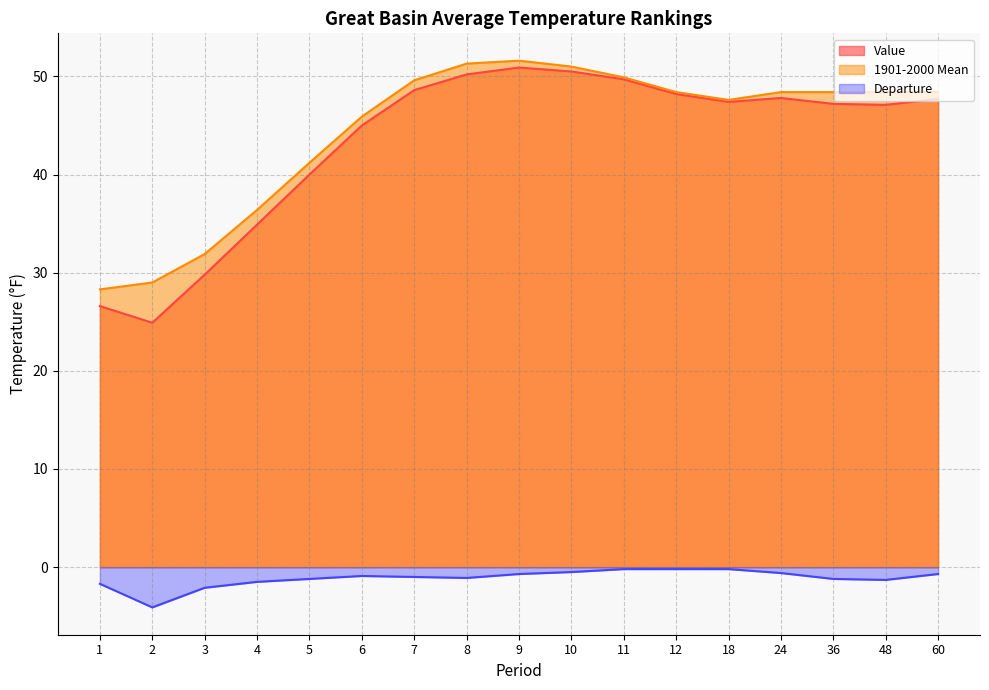

What is the difference between the highest and lowest values at 60?

49.1